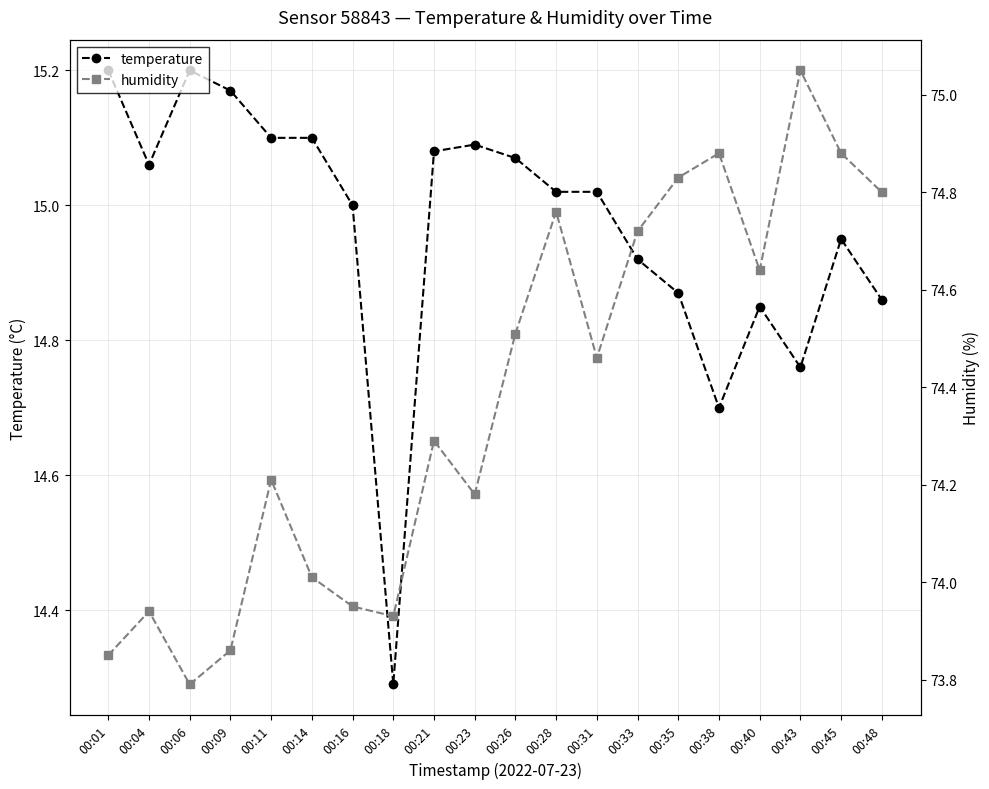

True or false: humidity and temperature intersect in this chart.

False